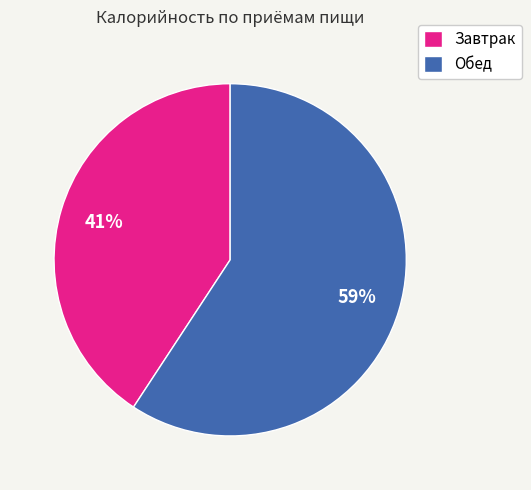

Which category has the smallest portion of the pie?

Завтрак